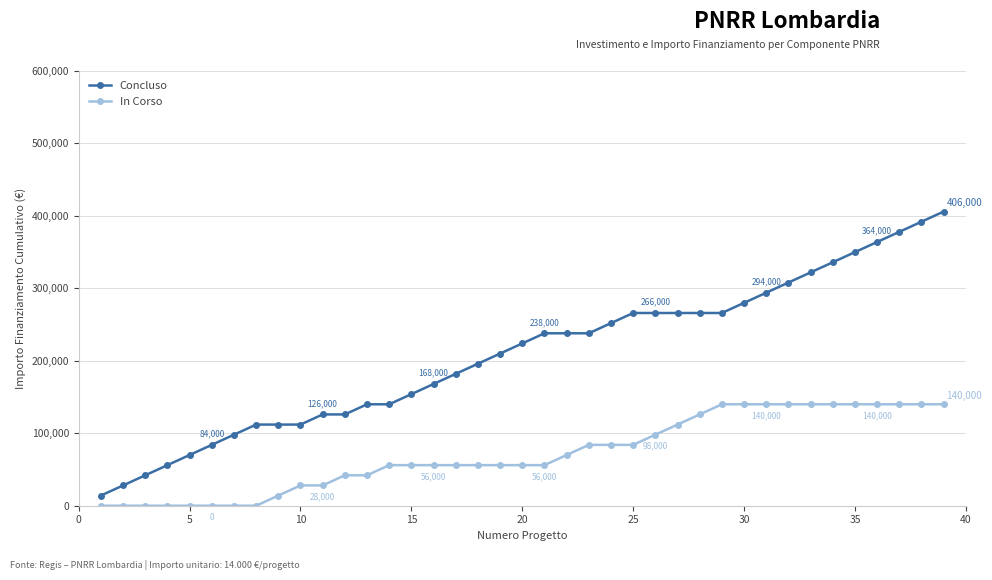

Reading left to right, what are all the values shown in this chart?

Concluso: 14000	28000	42000	56000	70000	84000	98000	112000	112000	112000	126000	126000	140000	140000	154000	168000	182000	196000	210000	224000	238000	238000	238000	252000	266000	266000	266000	266000	266000	280000	294000	308000	322000	336000	350000	364000	378000	392000	406000
In Corso: 0	0	0	0	0	0	0	0	14000	28000	28000	42000	42000	56000	56000	56000	56000	56000	56000	56000	56000	70000	84000	84000	84000	98000	112000	126000	140000	140000	140000	140000	140000	140000	140000	140000	140000	140000	140000